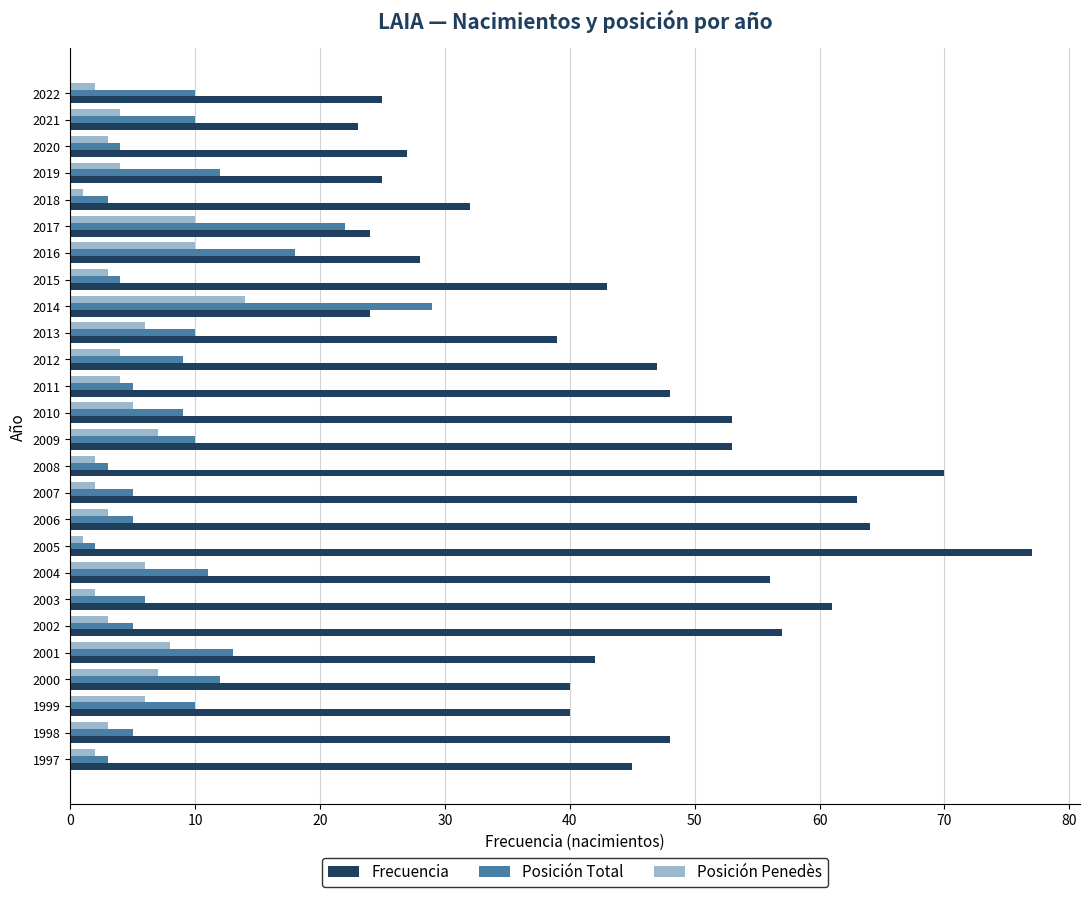

What is the difference between the Posición Total values at 2009 and 2001?

3